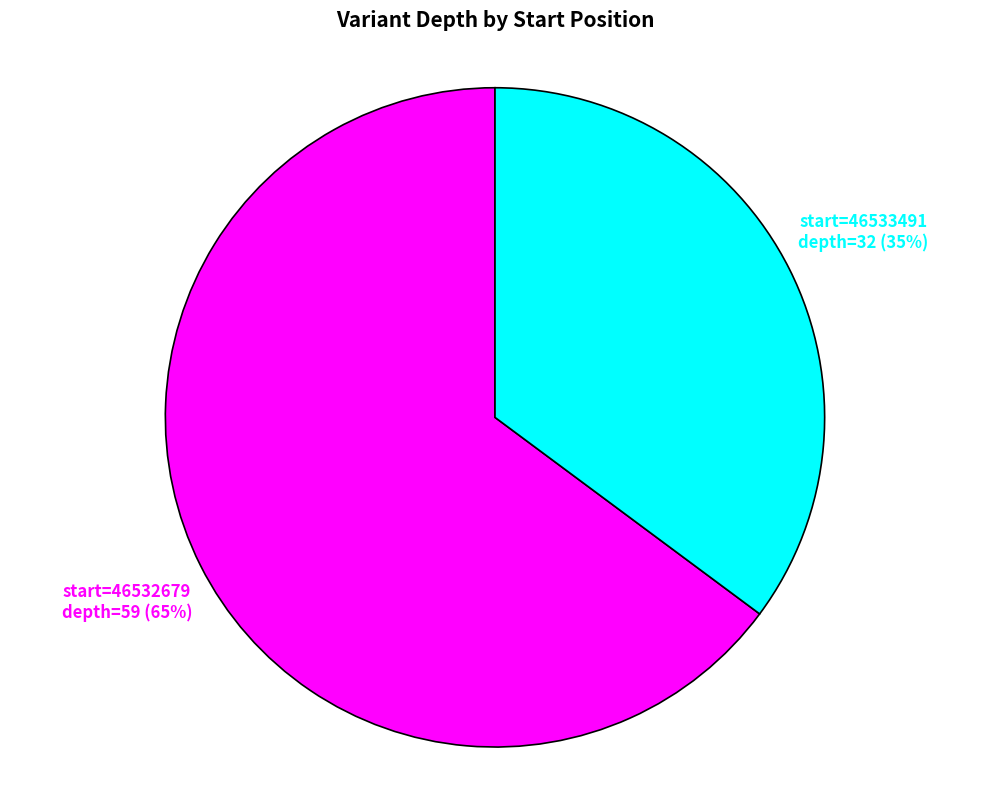

Is the sum of 46532679 and 46533491 greater than half?

Yes